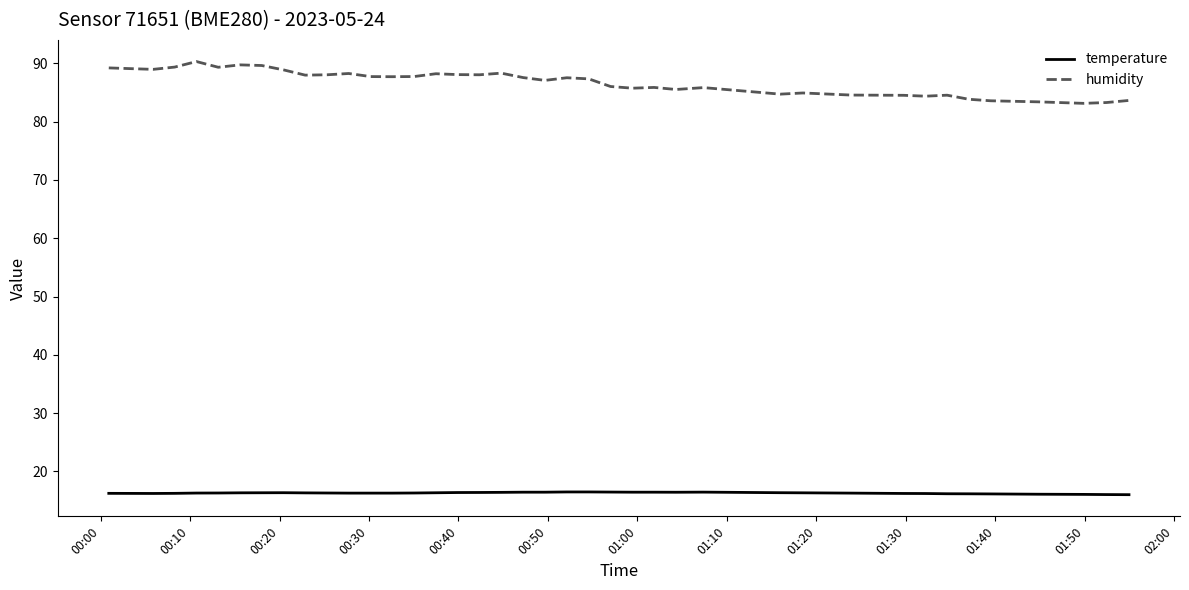

List the series in order of their peak value, lowest first.

temperature, humidity